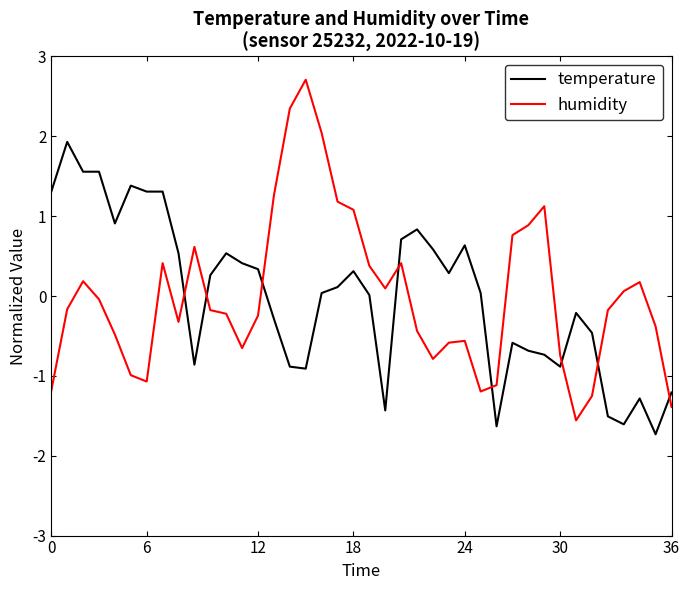

What is the minimum value shown in the chart?

-1.7